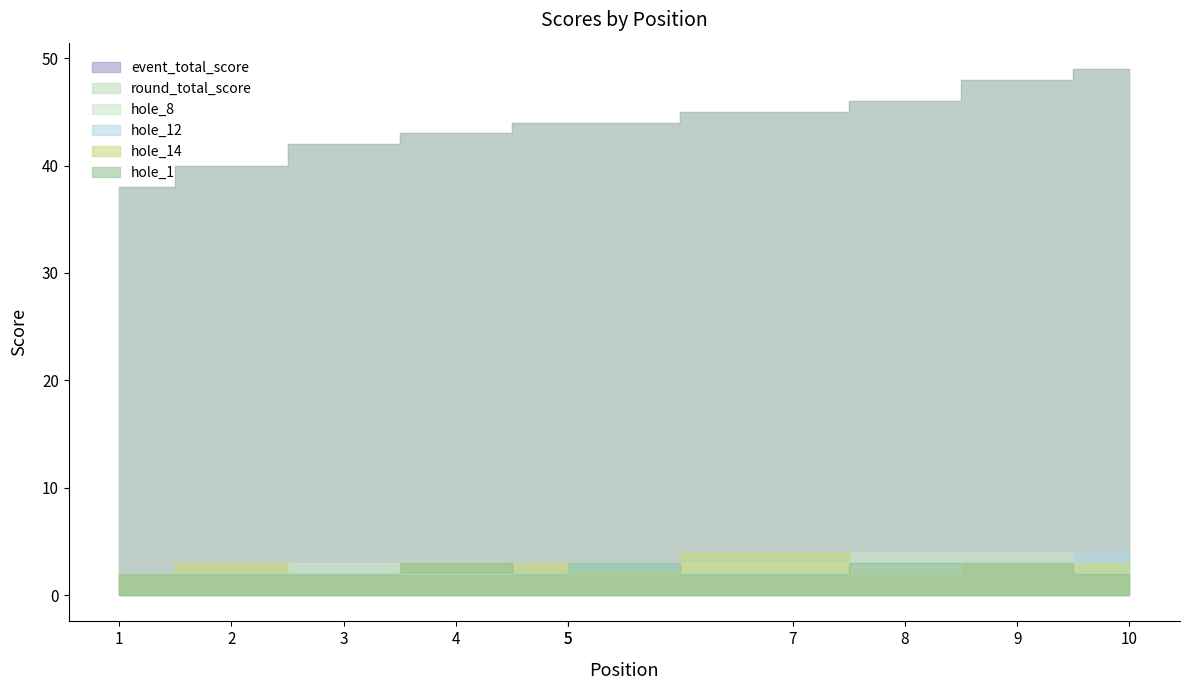

How many times do hole_12 and hole_8 cross each other?

1